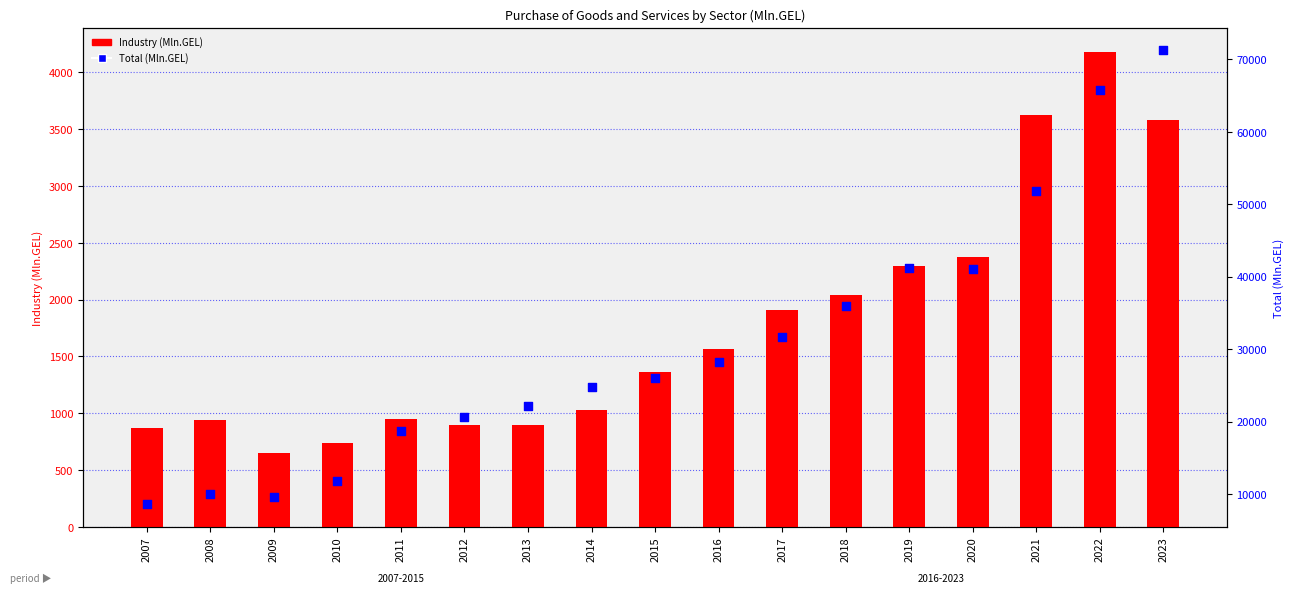

Which series contains the highest Y value?

Total